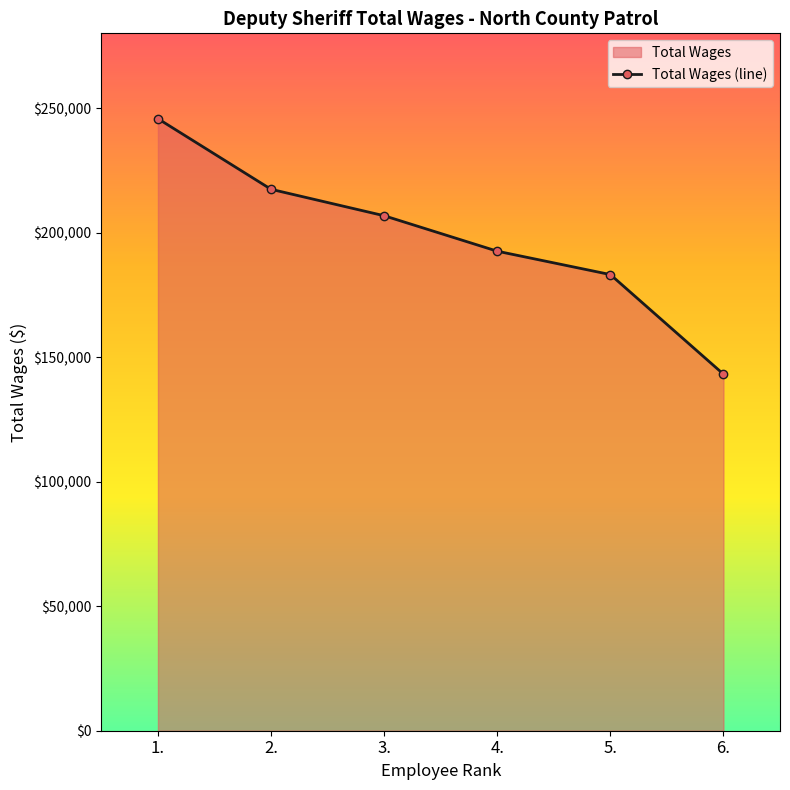

List the labels in order of value, smallest first.

6., 5., 4., 3., 2., 1.